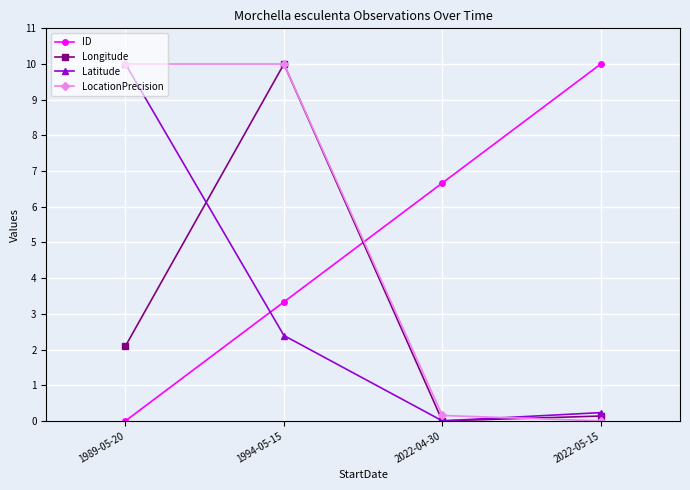

Reading right to left, list all the values displayed in this chart.

ID: 2022-05-15=10.0	2022-04-30=6.7	1994-05-15=3.3	1989-05-20=0.0
Longitude: 2022-05-15=0.1	2022-04-30=0.0	1994-05-15=10.0	1989-05-20=2.1
Latitude: 2022-05-15=0.2	2022-04-30=0.0	1994-05-15=2.4	1989-05-20=10.0
LocationPrecision: 2022-05-15=0.0	2022-04-30=0.2	1994-05-15=10.0	1989-05-20=10.0